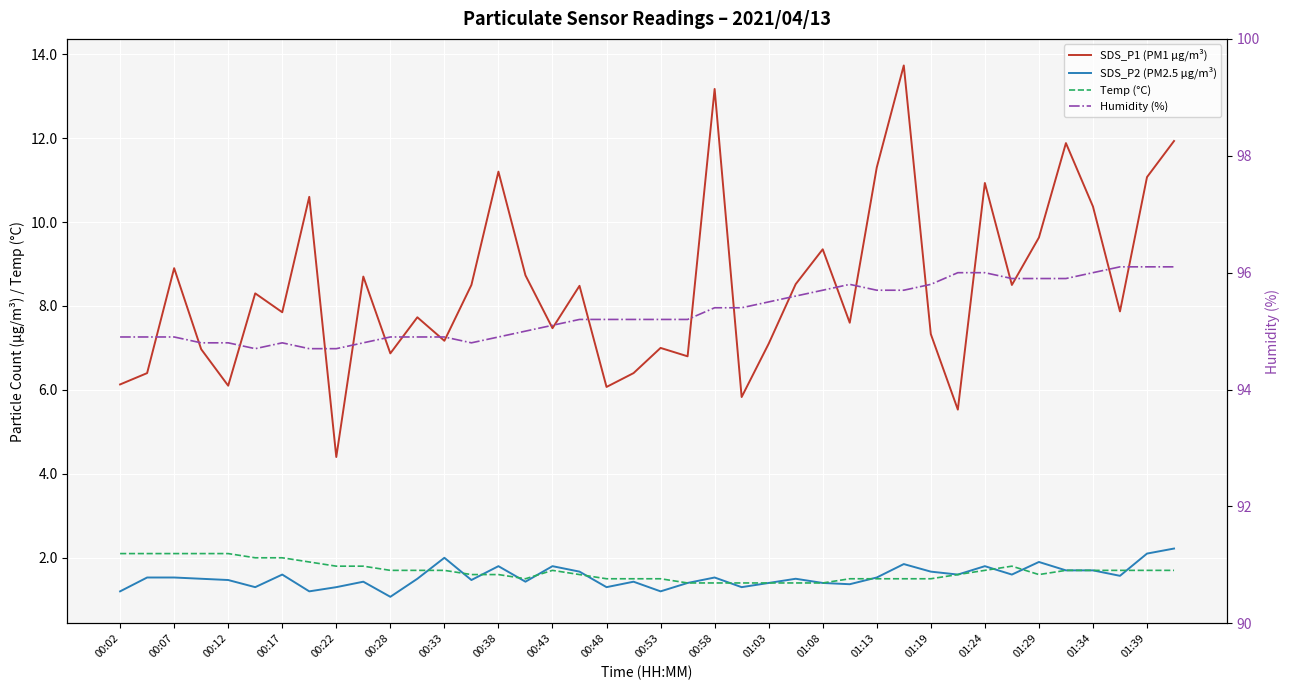

Reading left to right, extract all data points from this chart.

SDS_P1 (PM1 μg/m³): 6.1	6.4	8.9	7.0	6.1	8.3	7.8	10.6	4.4	8.7	6.9	7.7	7.2	8.5	11.2	8.7	7.5	8.5	6.1	6.4	7.0	6.8	13.2	5.8	7.1	8.5	9.3	7.6	11.3	13.7	7.3	5.5	10.9	8.5	9.6	11.9	10.4	7.9	11.1	11.9
SDS_P2 (PM2.5 μg/m³): 1.2	1.5	1.5	1.5	1.5	1.3	1.6	1.2	1.3	1.4	1.1	1.5	2.0	1.5	1.8	1.4	1.8	1.7	1.3	1.4	1.2	1.4	1.5	1.3	1.4	1.5	1.4	1.4	1.5	1.9	1.7	1.6	1.8	1.6	1.9	1.7	1.7	1.6	2.1	2.2
Temp (°C): 2.1	2.1	2.1	2.1	2.1	2.0	2.0	1.9	1.8	1.8	1.7	1.7	1.7	1.6	1.6	1.5	1.7	1.6	1.5	1.5	1.5	1.4	1.4	1.4	1.4	1.4	1.4	1.5	1.5	1.5	1.5	1.6	1.7	1.8	1.6	1.7	1.7	1.7	1.7	1.7
Humidity (%): 94.9	94.9	94.9	94.8	94.8	94.7	94.8	94.7	94.7	94.8	94.9	94.9	94.9	94.8	94.9	95.0	95.1	95.2	95.2	95.2	95.2	95.2	95.4	95.4	95.5	95.6	95.7	95.8	95.7	95.7	95.8	96.0	96.0	95.9	95.9	95.9	96.0	96.1	96.1	96.1